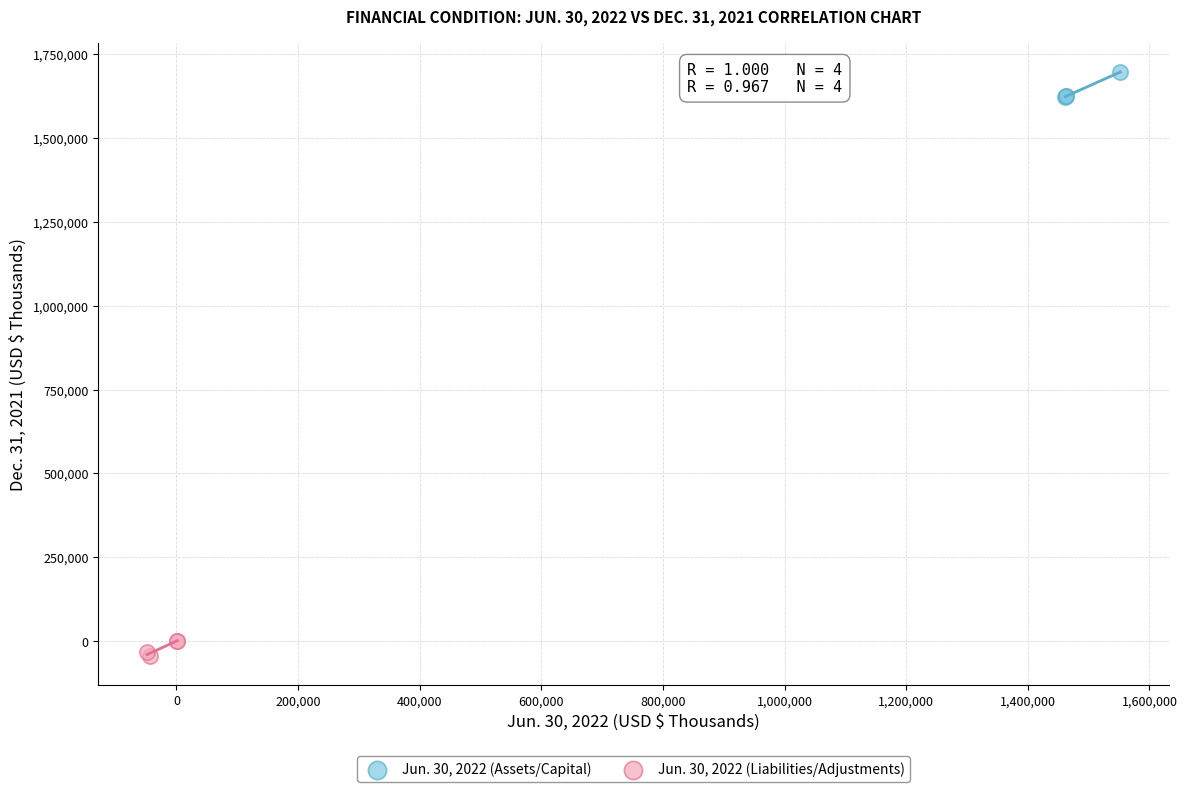

Which series contains the lowest Y value?

Jun. 30, 2022 (Liabilities/Adjustments)